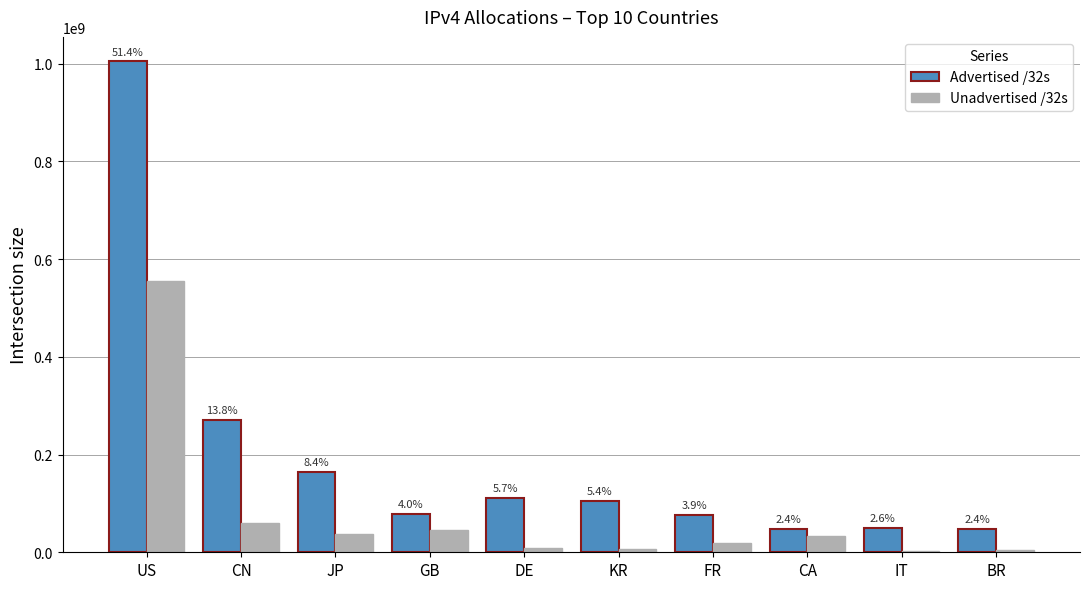

How many groups of bars are there?

10